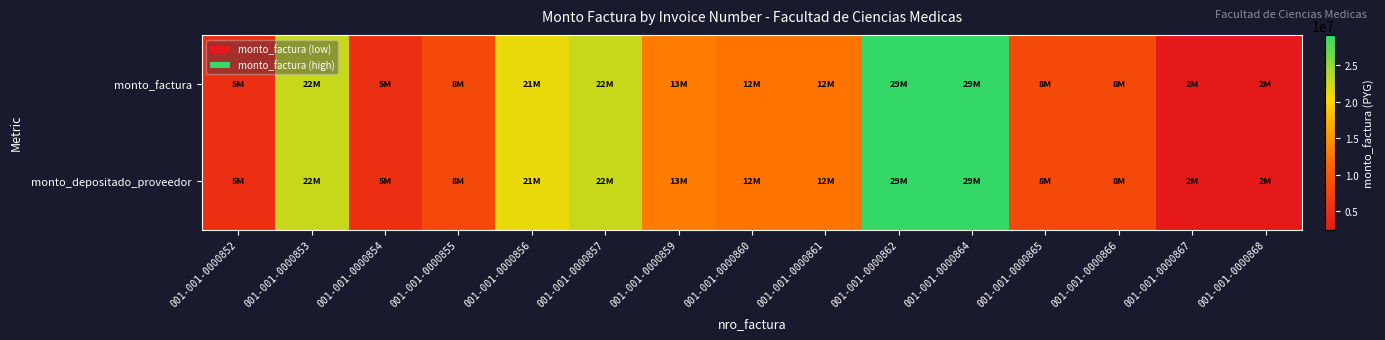

Rank the series at 001-001-0000865 from highest to lowest value.

monto_factura, monto_depositado_proveedor